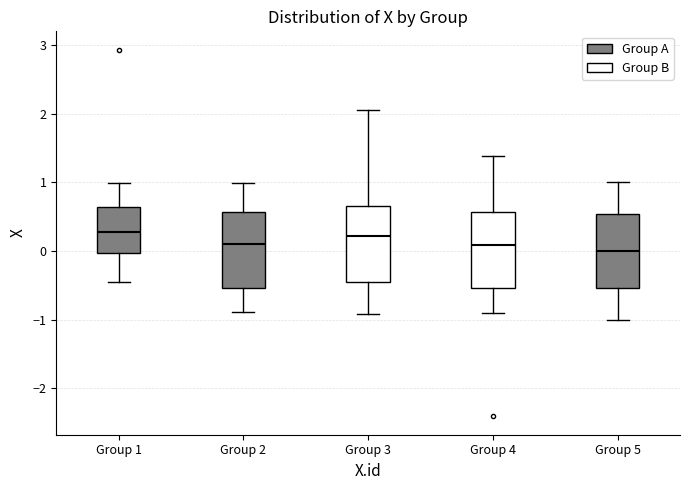

Reading left to right, read every box against the y-axis: the position of its median line, the range the box covers, and the ends of its whiskers. The values are not printed on the chart, so give them approximately, as read against the axis.

Group 1: median 0.3, box 0.0 to 0.6, whiskers -0.5 to 1.0
Group 2: median 0.1, box -0.5 to 0.6, whiskers -0.9 to 1.0
Group 3: median 0.2, box -0.4 to 0.7, whiskers -0.9 to 2.1
Group 4: median 0.1, box -0.5 to 0.6, whiskers -0.9 to 1.4
Group 5: median 0.0, box -0.5 to 0.5, whiskers -1.0 to 1.0